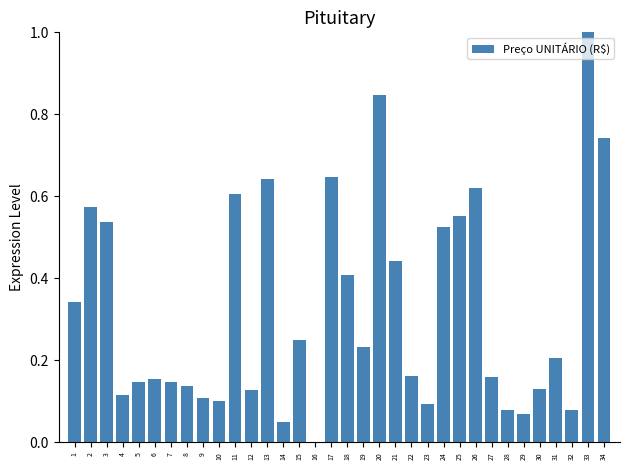

The chart shows a value of 0.2 at 10. True or false?

False